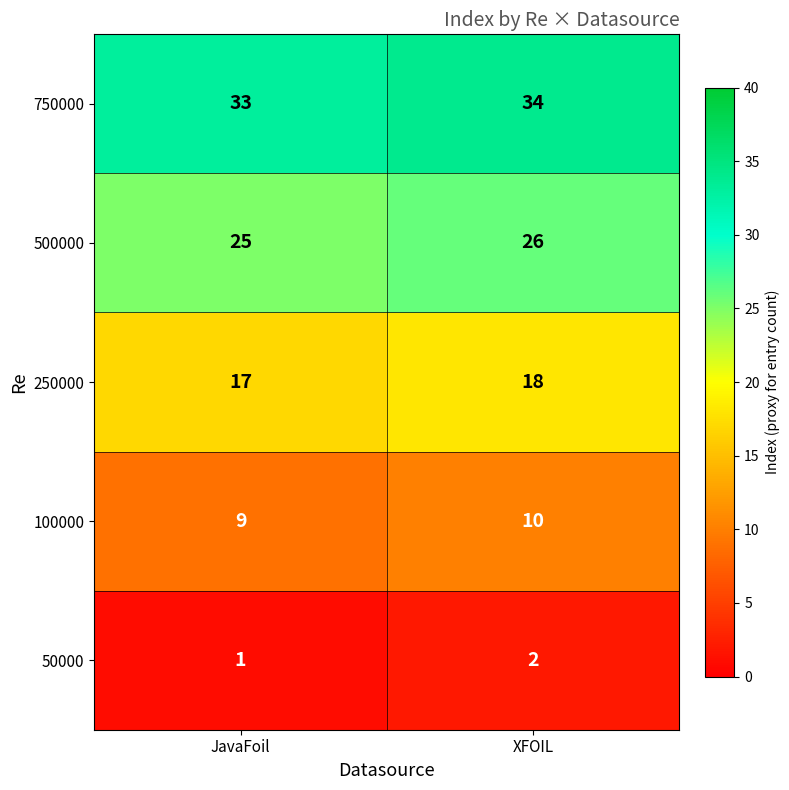

Reading right to left, list all the values displayed in this chart.

750000: 34	33
500000: 26	25
250000: 18	17
100000: 10	9
50000: 2	1